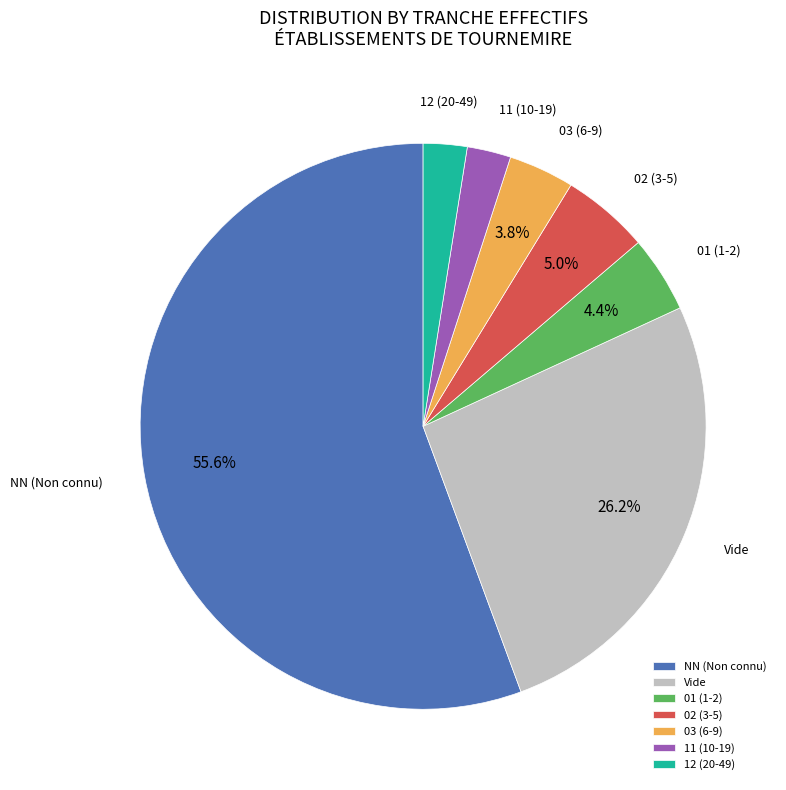

Does any single category account for the majority?

Yes